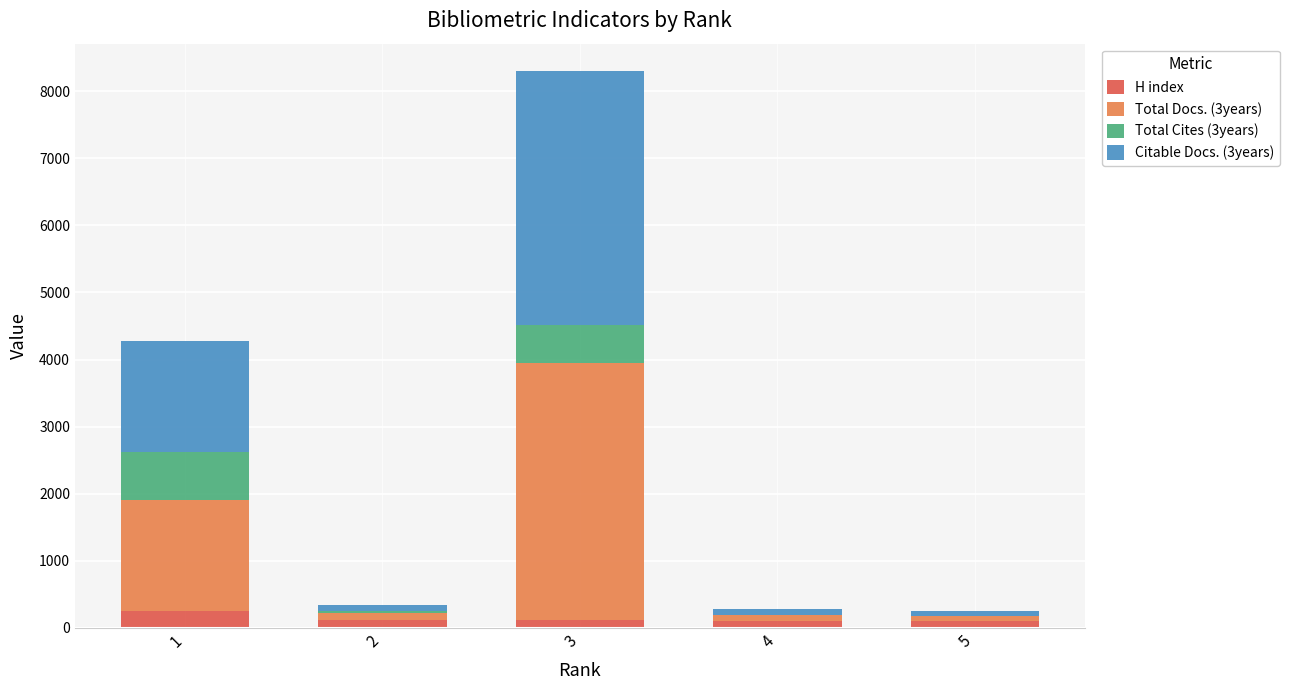

What is the maximum value for H index?

260